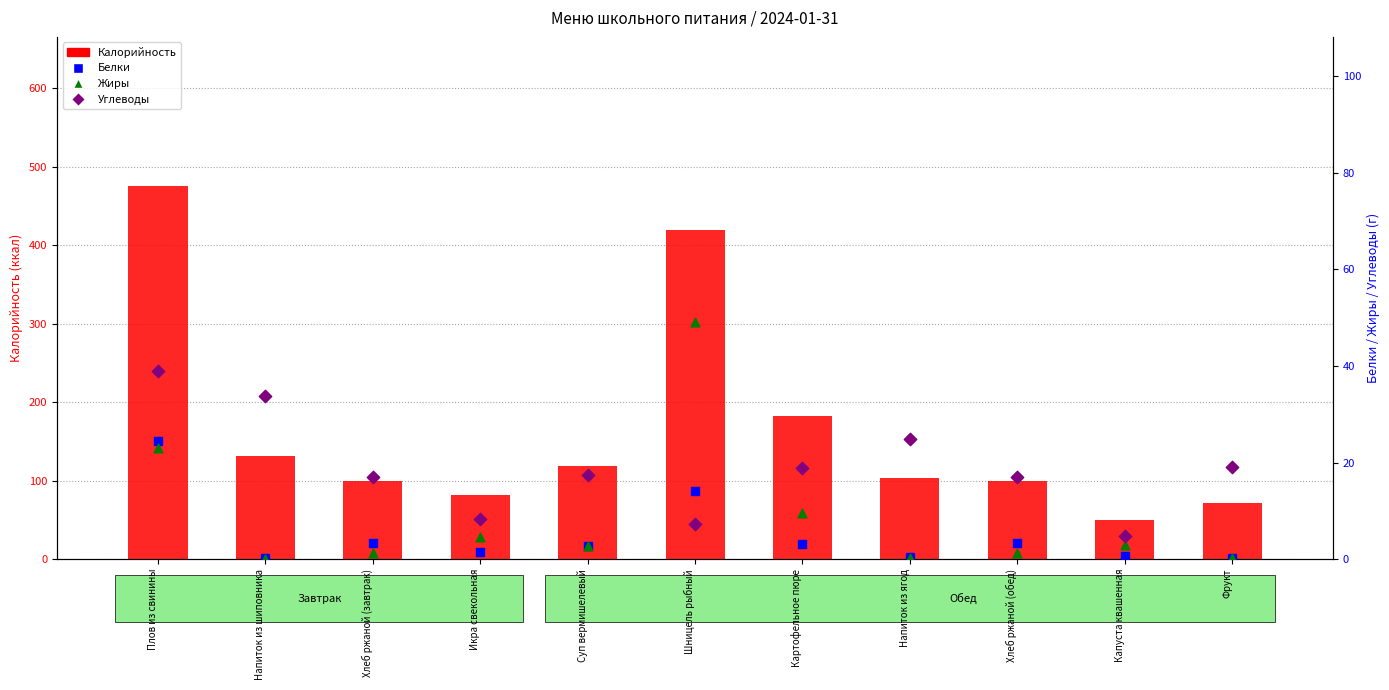

What are all the series names shown in the legend?

Калорийность, Белки, Жиры, Углеводы